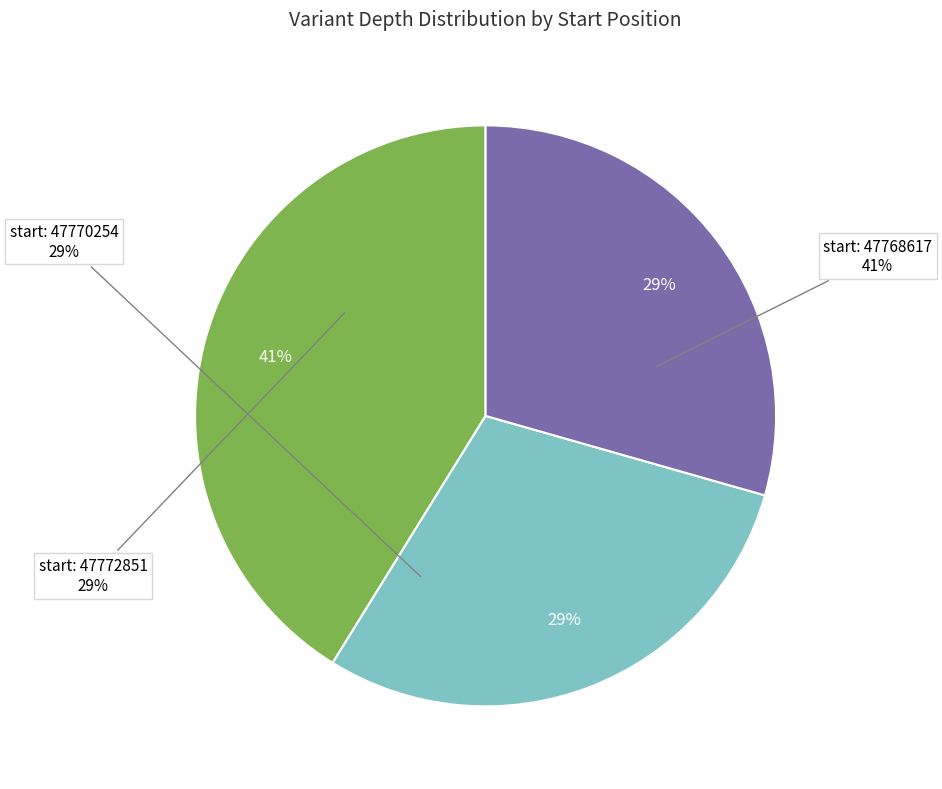

The 47770254 slice represents 29% of the pie. True or false?

True